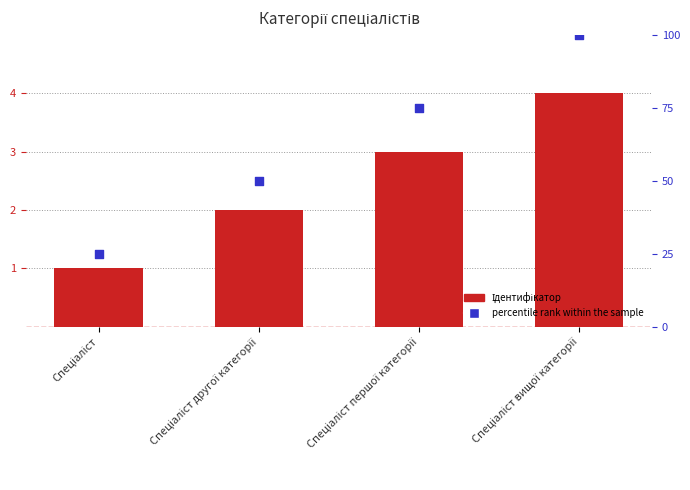

At how many categories does at least one series exceed 8?

4